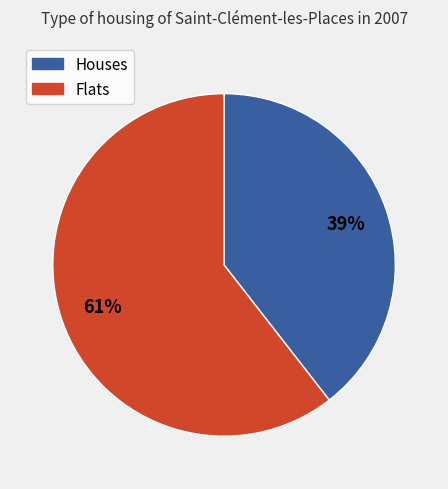

How many segments does this pie chart have?

2